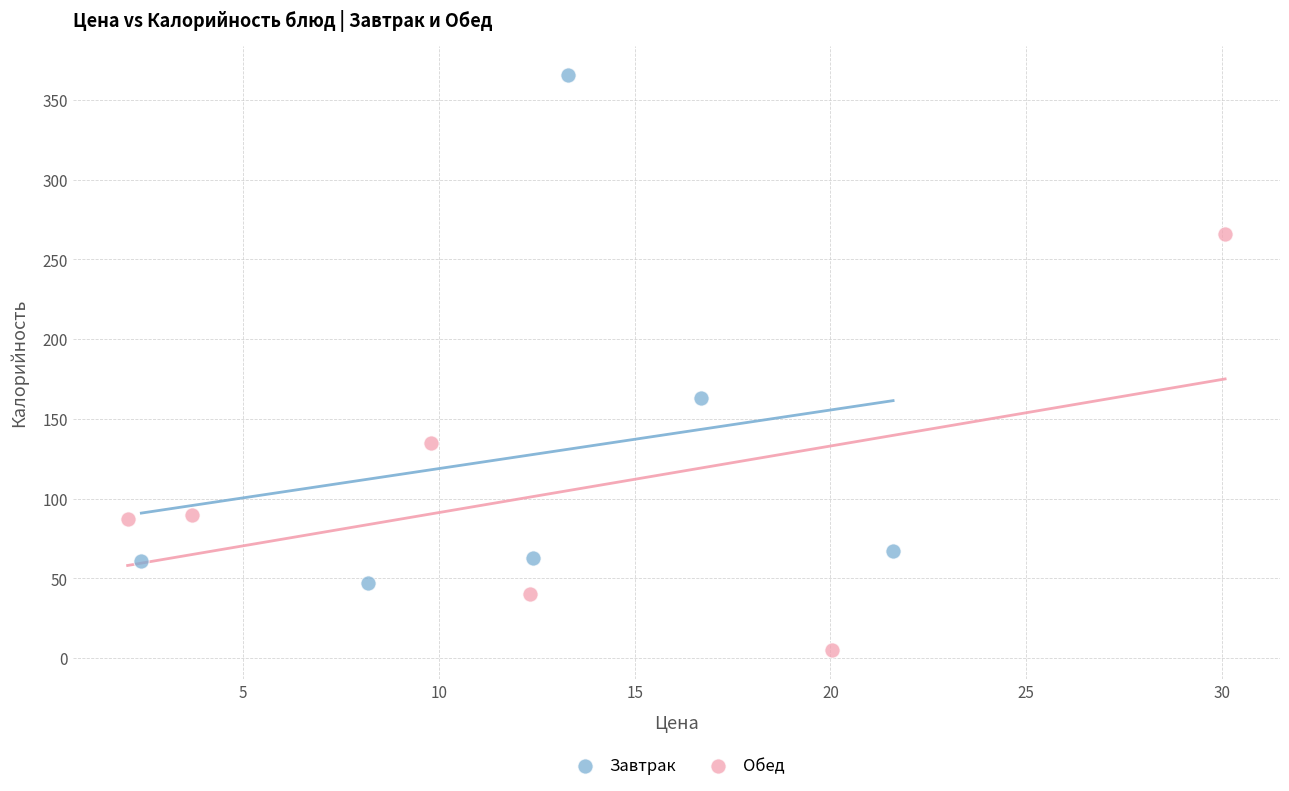

Which series has the widest spread of Y values?

Завтрак